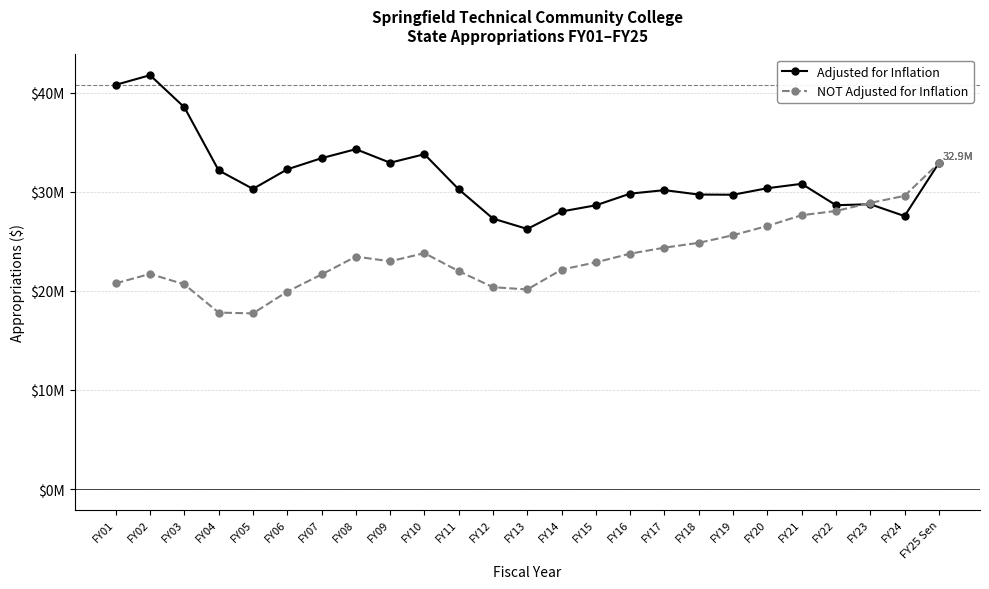

Reading left to right, what are all the values shown in this chart?

Adjusted for Inflation: 40785864	41757875	38517096	32152984	30285377	32258568	33384309	34291999	32924954	33785657	30241309	27288652	26243641	28008816	28630971	29807601	30160289	29714300	29697312	30354194	30796473	28639099	28737266	27543525	32891660
NOT Adjusted for Inflation: 20758292	21710123	20654416	17804833	17726118	19920495	21651722	23455413	22980552	23803025	21984805	20368819	20140976	22140880	22875254	23751750	24357023	24844143	25614244	26544959	27632453	28056097	28870782	29582742	32891660